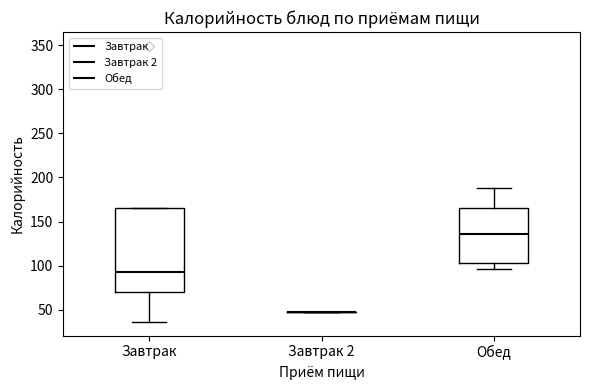

Reading left to right, read every box against the y-axis: the position of its median line, the range the box covers, and the ends of its whiskers. The values are not printed on the chart, so give them approximately, as read against the axis.

Завтрак: median 95, box 70 to 165, whiskers 35 to 165
Завтрак 2: box collapsed to a line at 45, whiskers 45 to 45
Обед: median 135, box 105 to 165, whiskers 95 to 190